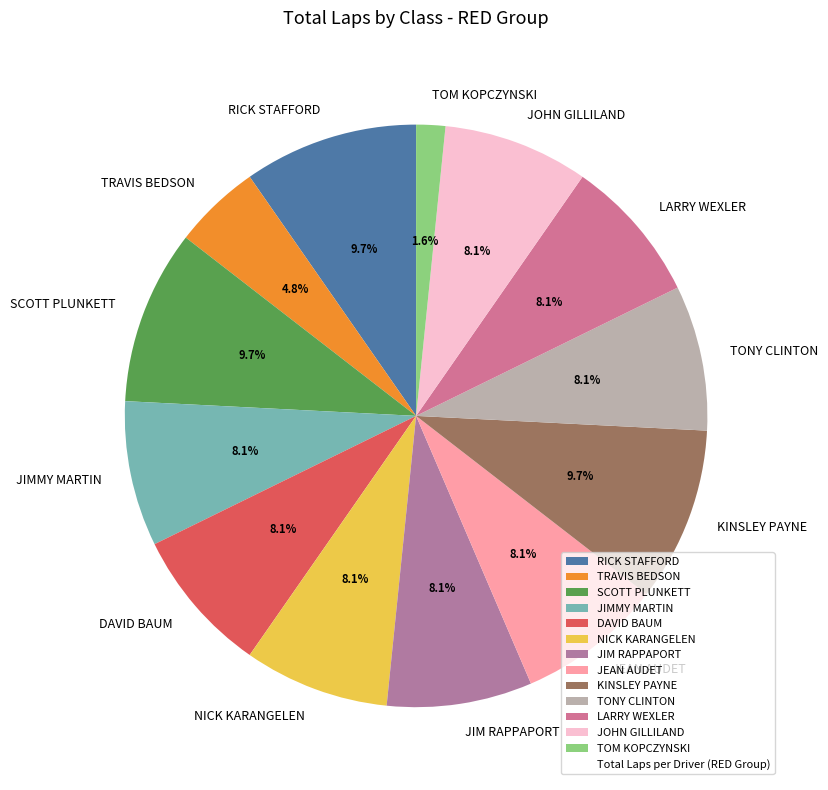

Is there a majority slice in this chart?

No